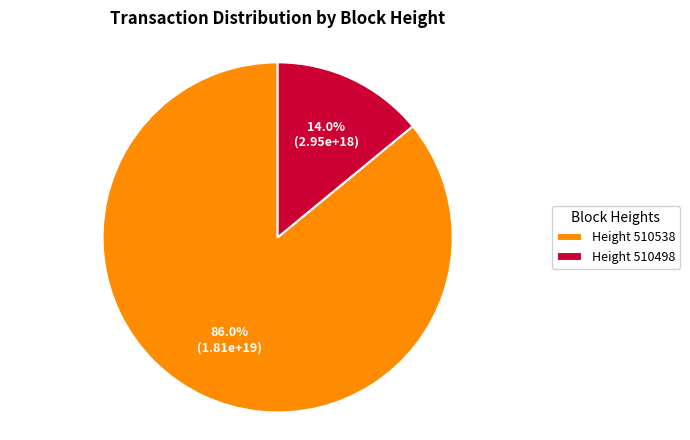

What is the ratio of the value at Height 510538 to the value at Height 510498?

6.1